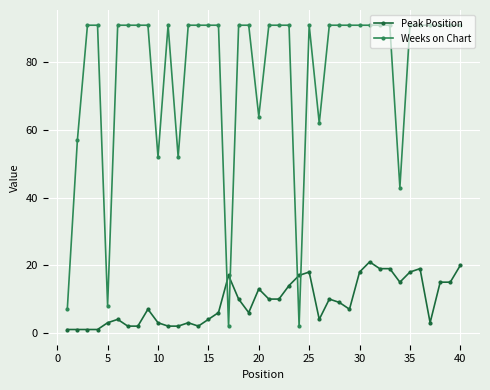

What is the difference between the maximum and minimum values in the Peak Position series?

20